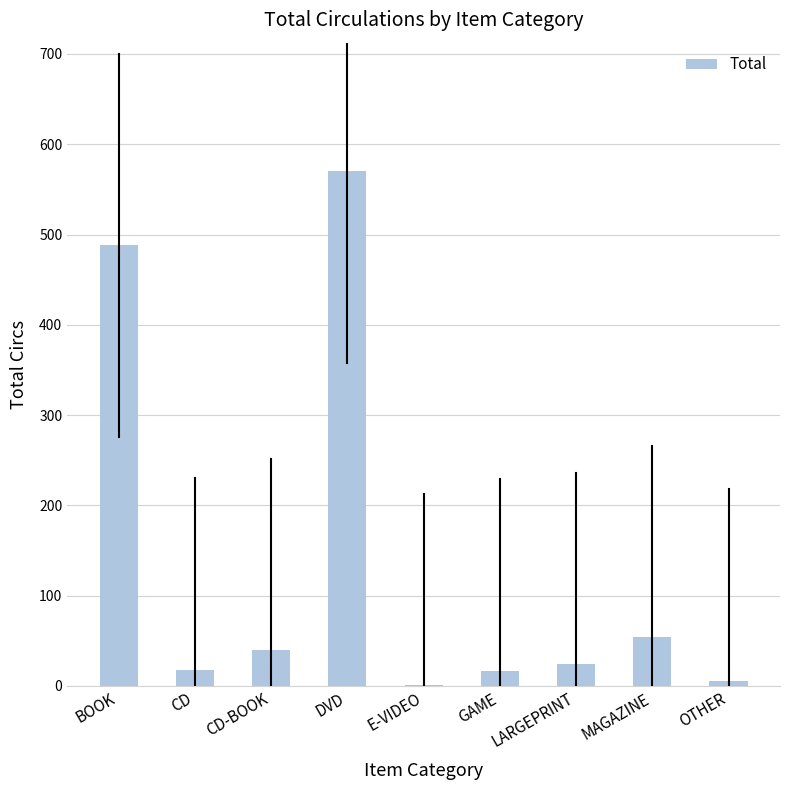

Count the number of categories in the chart.

9